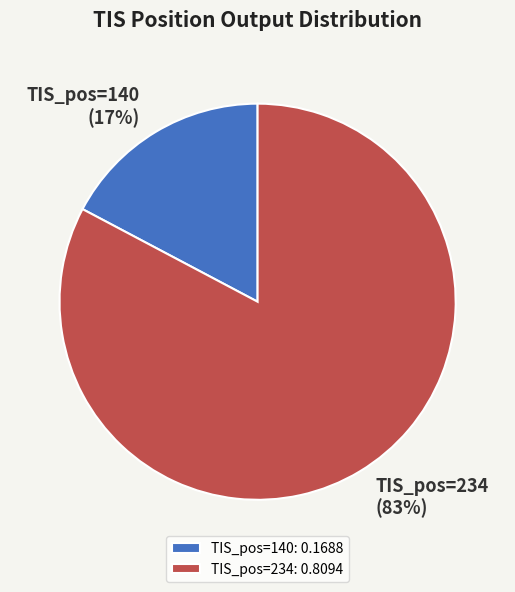

To the nearest percent, what portion does TIS_pos=140 represent?

17%